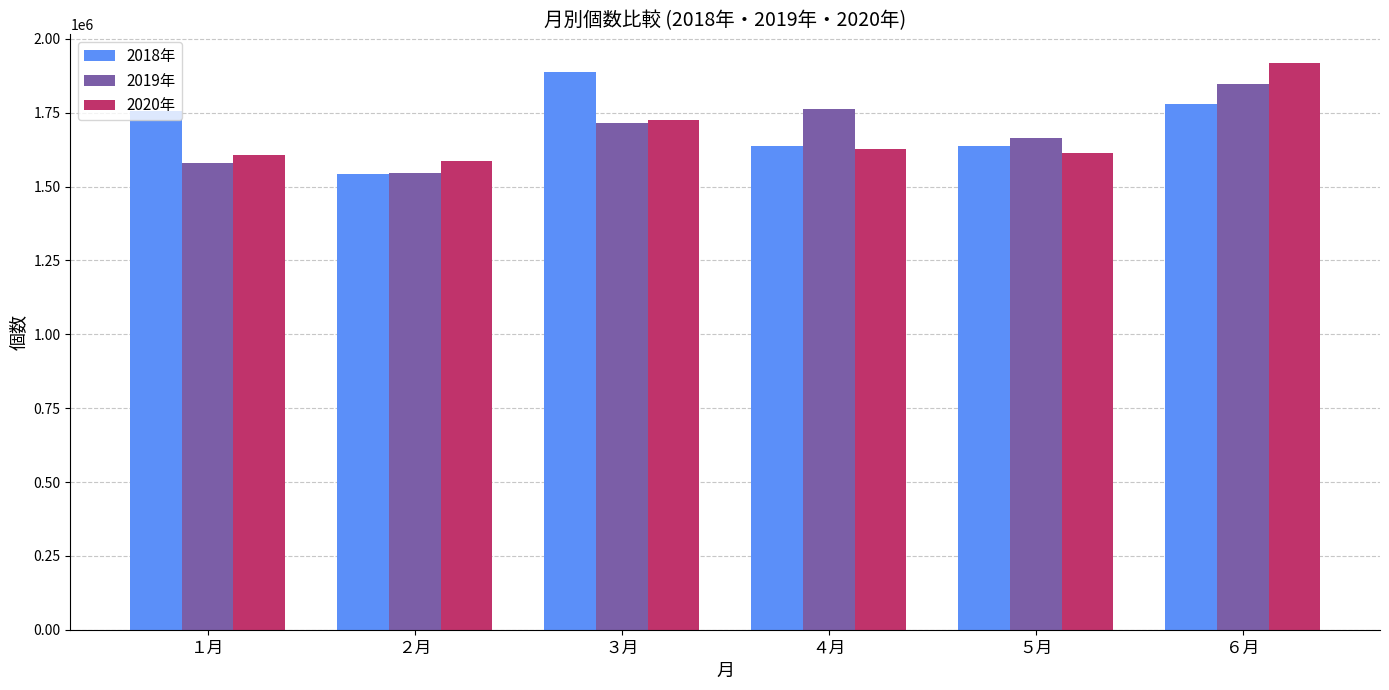

At which label is 2019年 closest to 1696528?

３月